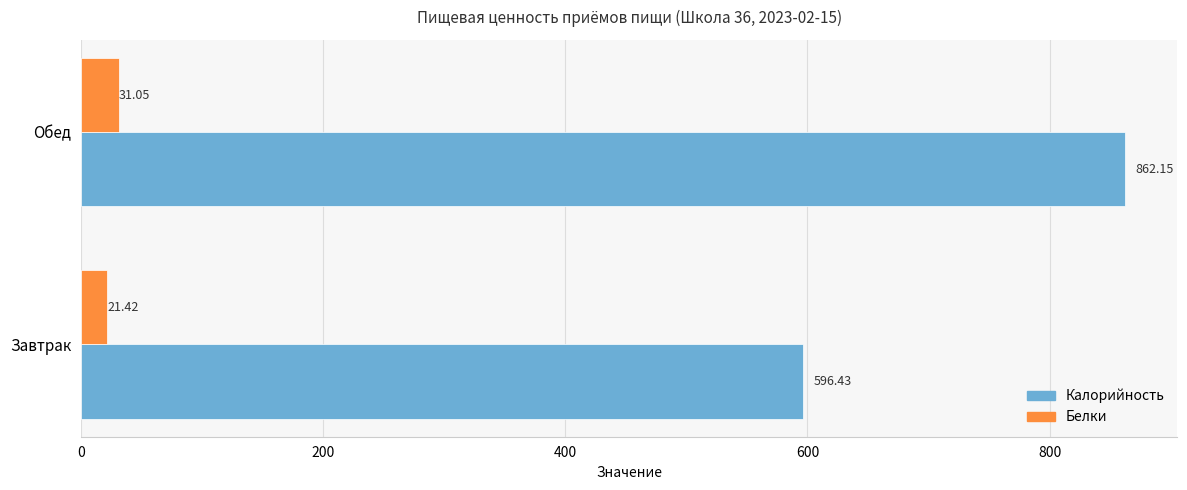

At which category is the sum across all series the highest?

Обед